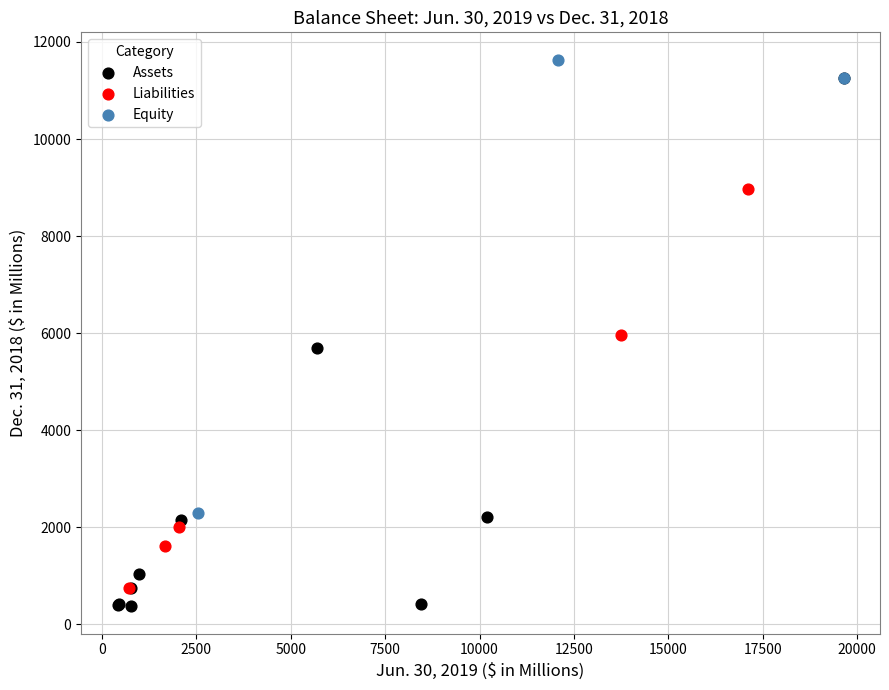

What are all the series names shown in the legend?

Assets, Liabilities, Equity